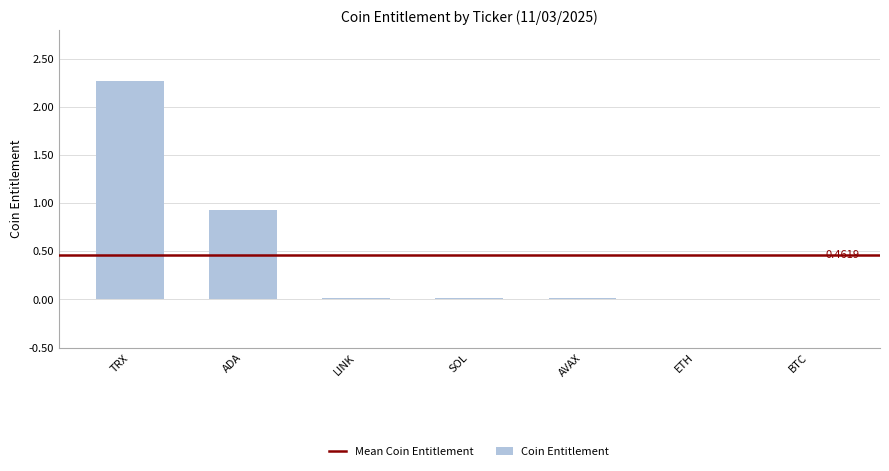

Which has a higher value, LINK or TRX?

TRX